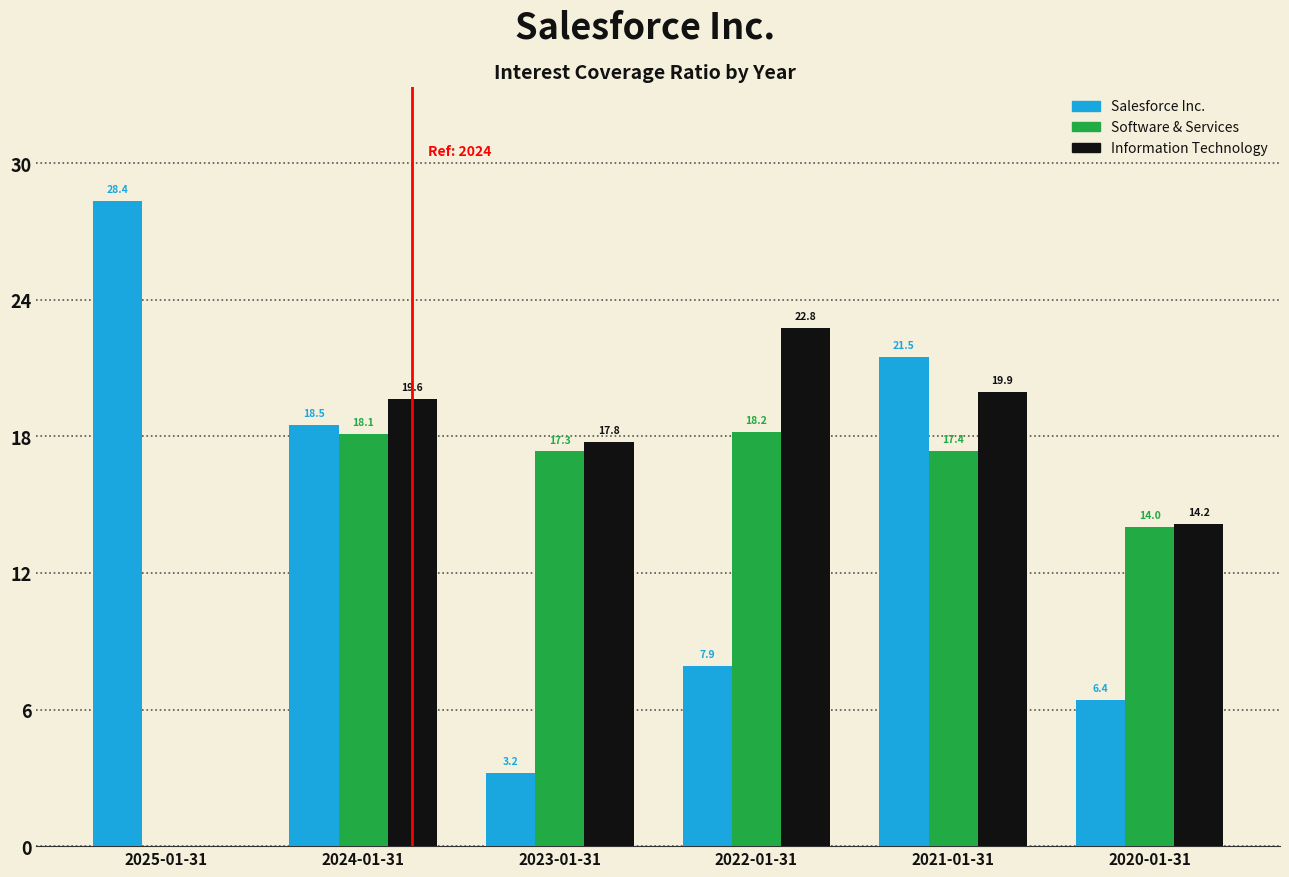

What is the sum of the Software & Services values at 2021-01-31 and 2023-01-31?

34.7